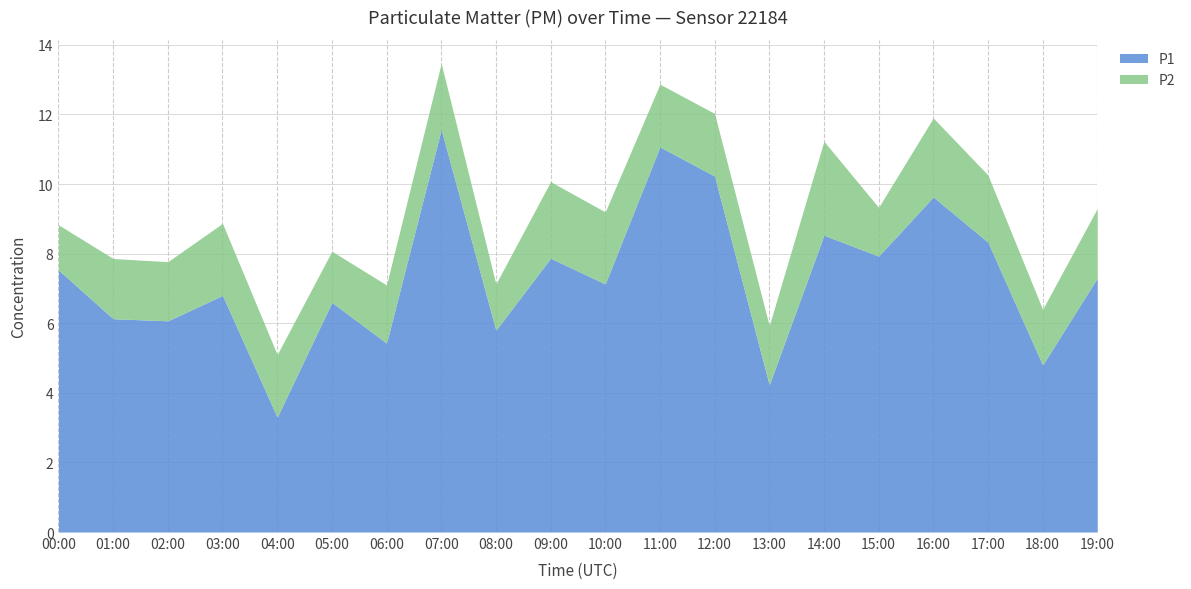

What are all the series names shown in the legend?

P1, P2